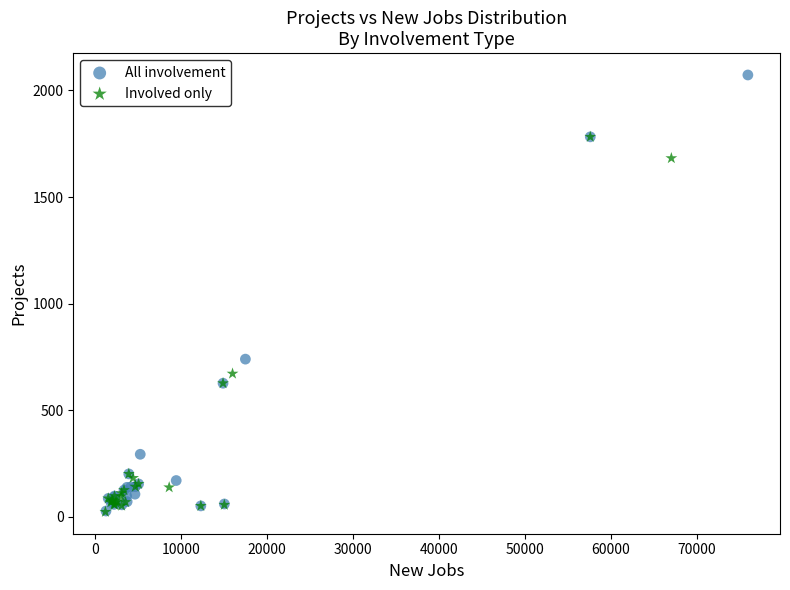

Which series contains the highest Y value?

All involvement